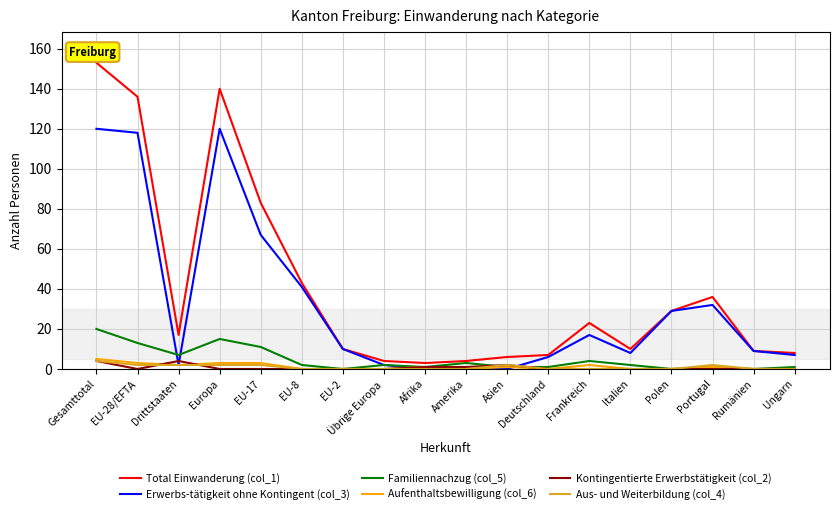

True or false: Familiennachzug (col_5) has a value of 15 at Europa.

True